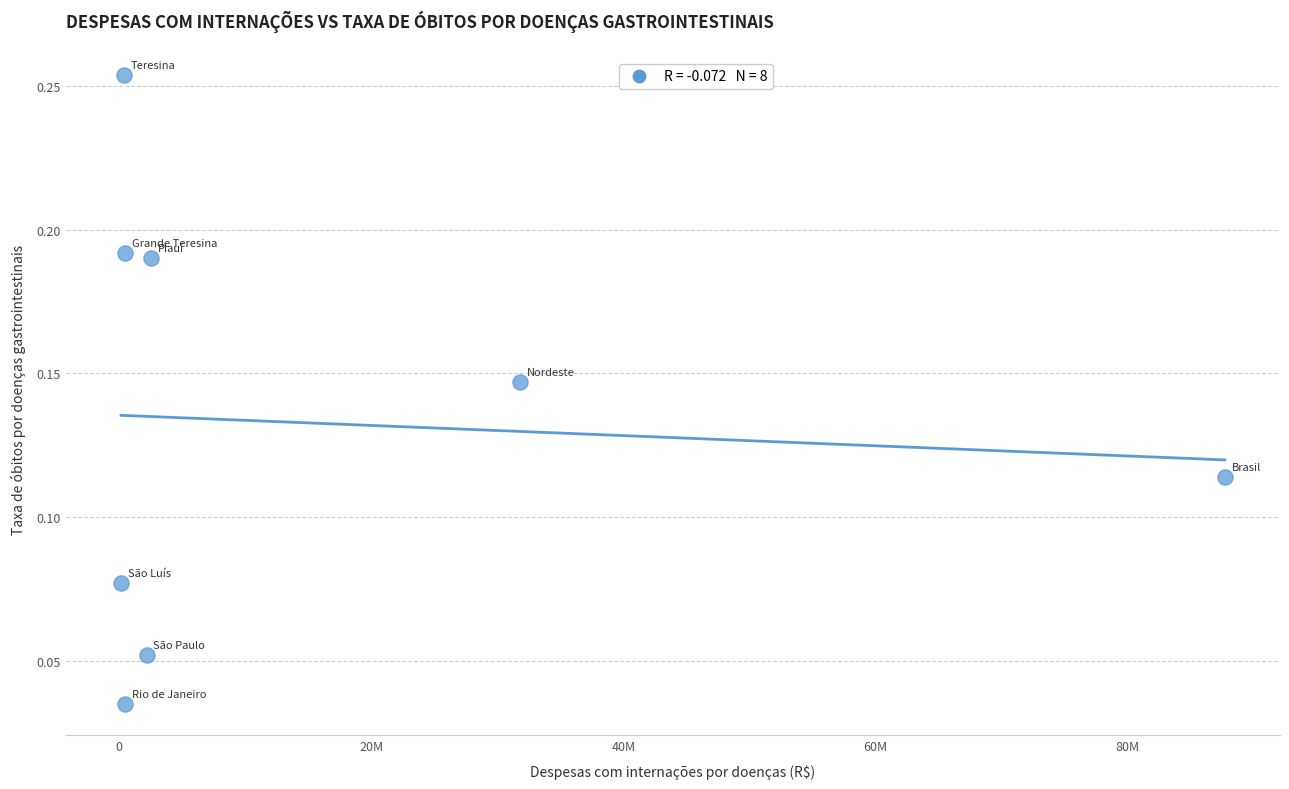

What is the range of X values (max minus min)?

87511978.9